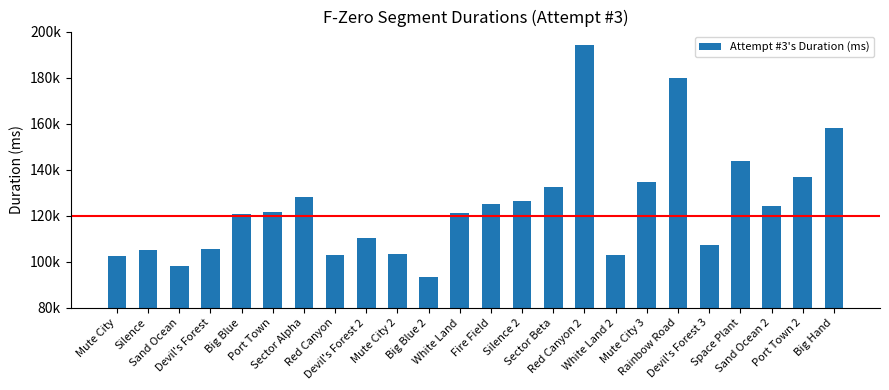

Does the chart contain any negative values?

No